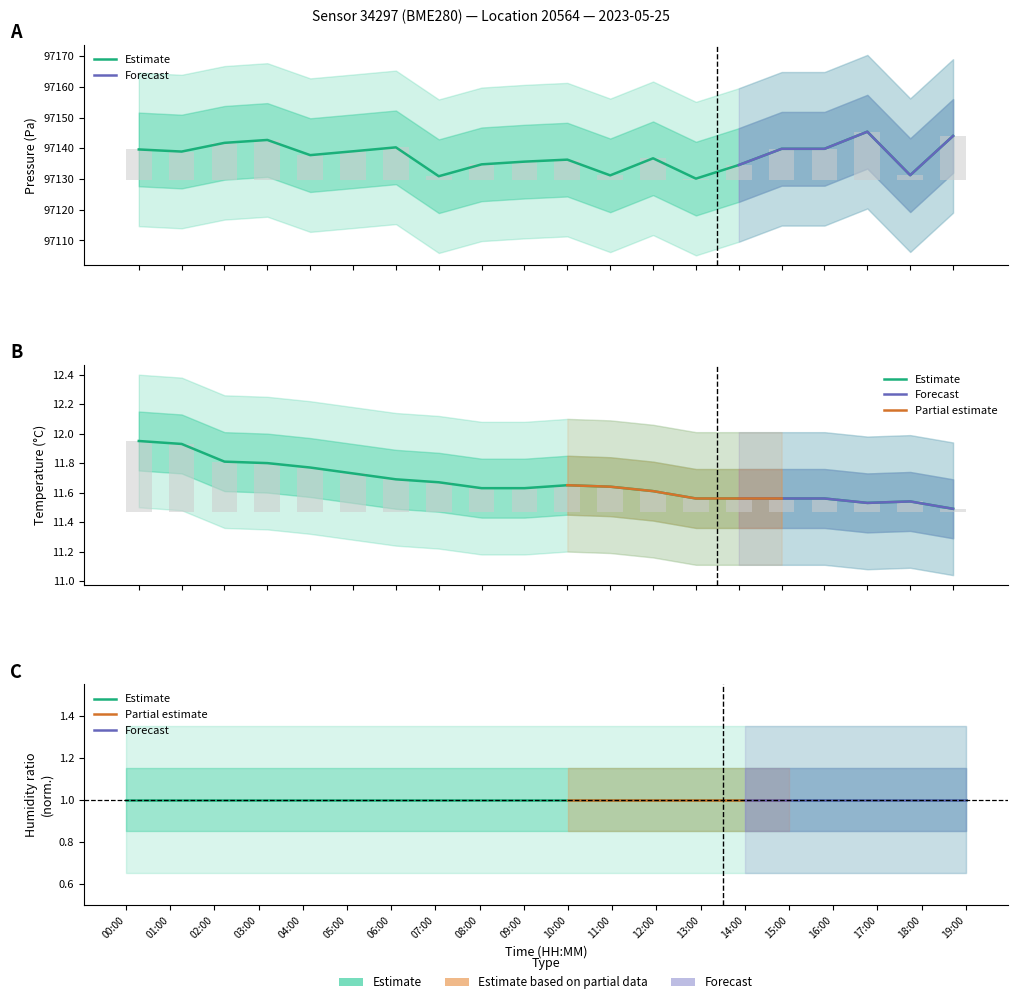

What is the average value of the temperature series?

11.7